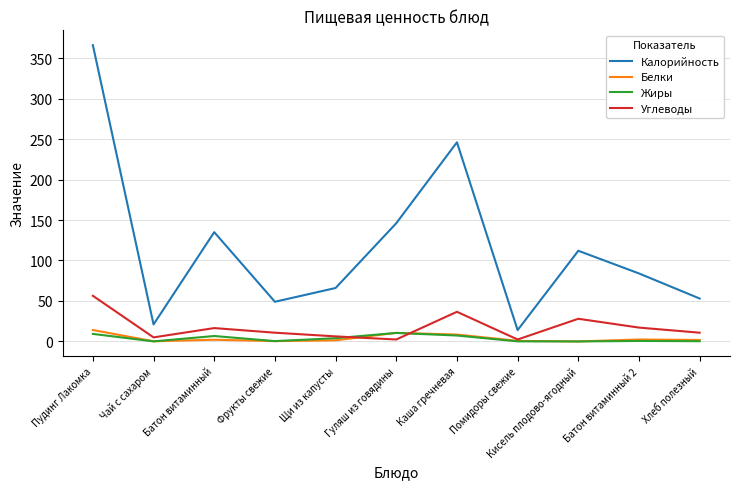

What is the minimum value for Углеводы?

2.4